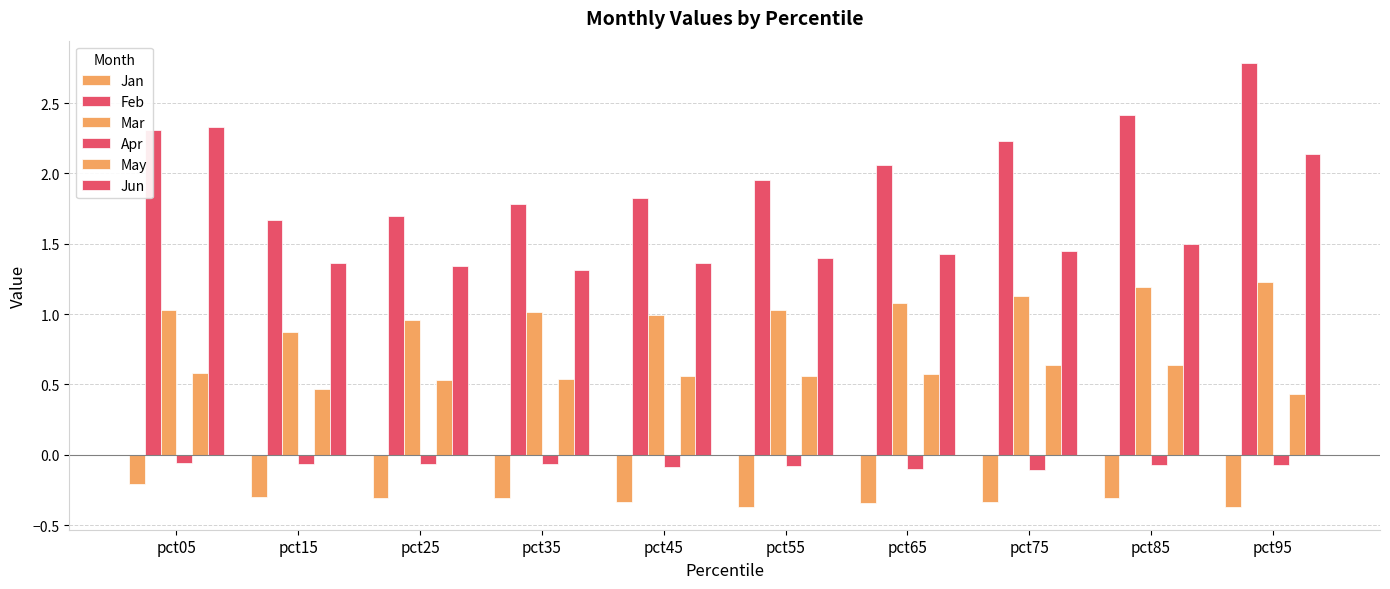

What is the greatest value displayed?

2.8